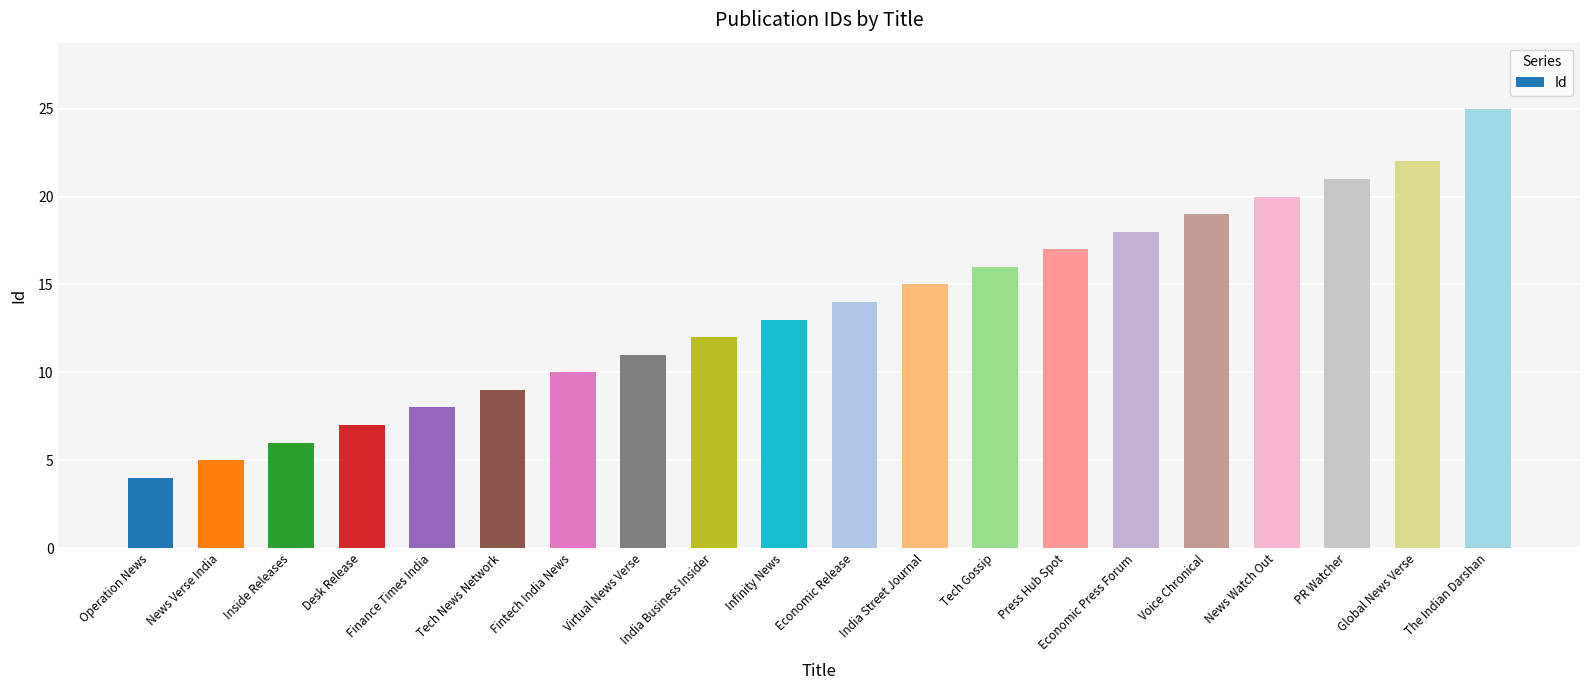

Is it true that the value at News Watch Out is 20?

True